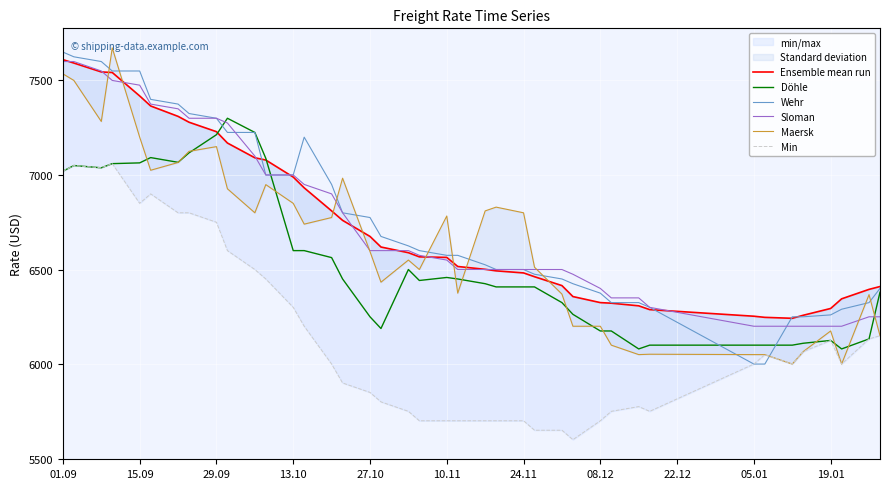

How many lines are shown in the chart?

6